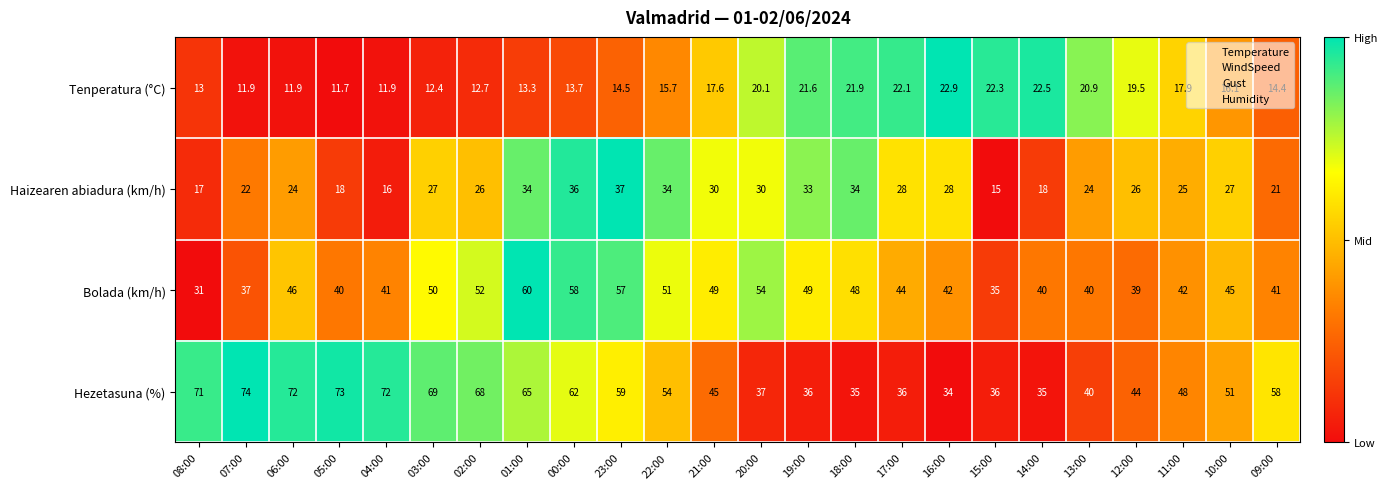

Is it true that Tenperatura (°C) equals 22.5 at 14:00?

True